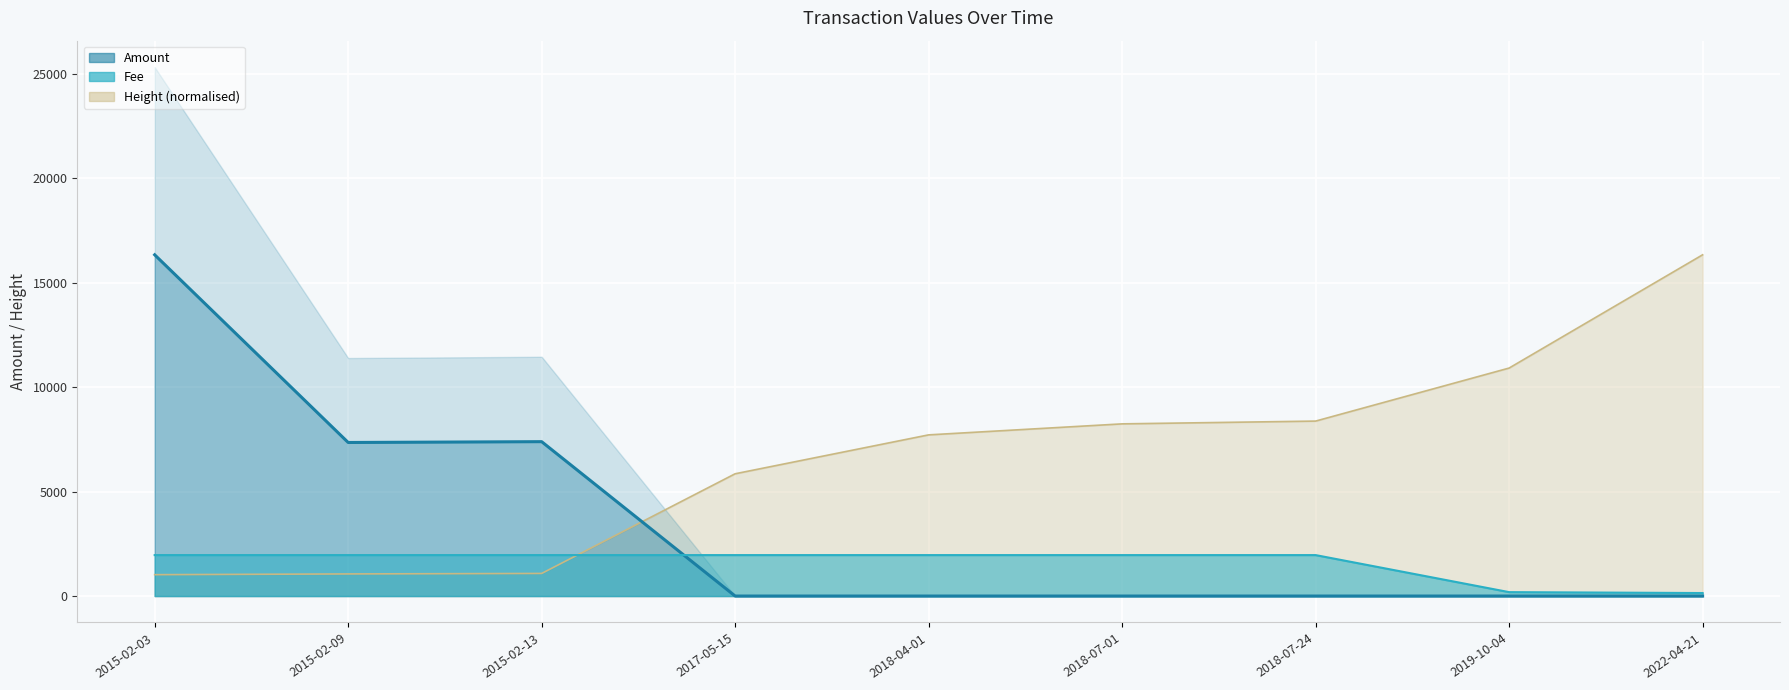

What is the value of the Fee point at the 5th from the left?

1960.6